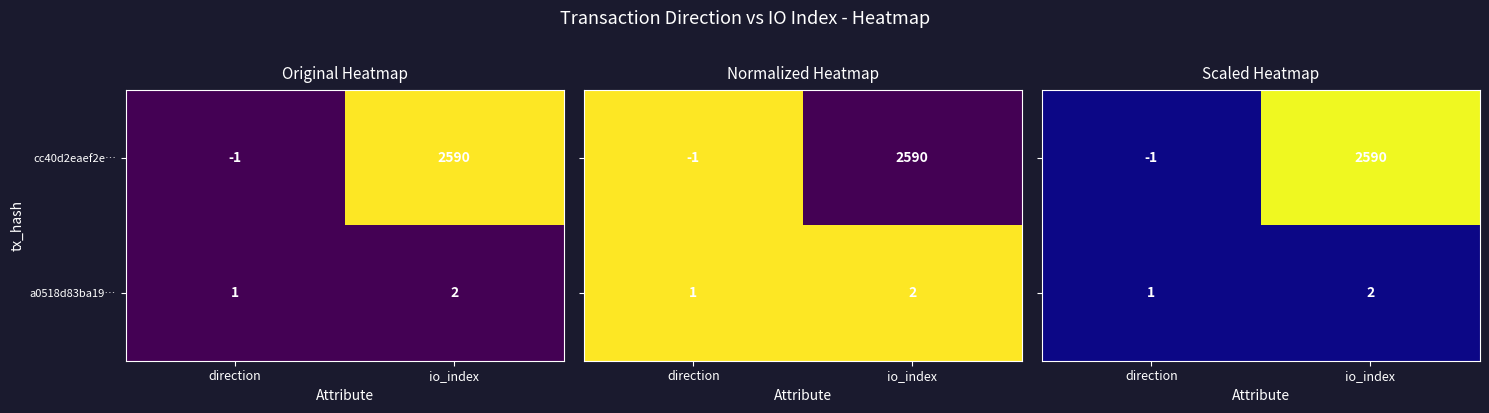

Is it true that a0518d83ba19… equals -0.8 at io_index?

False